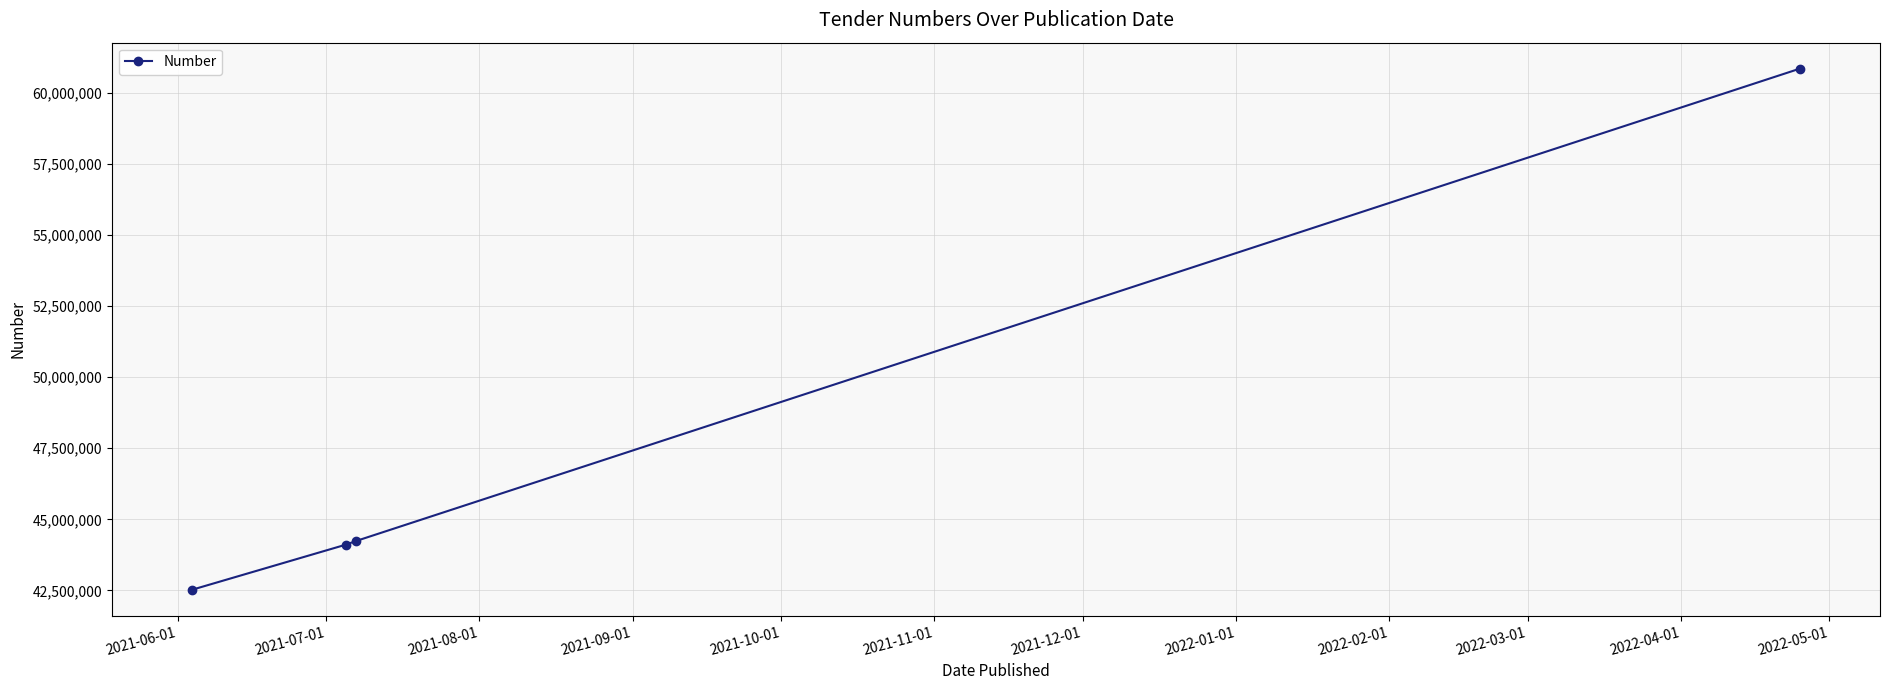

Reading right to left, list all the values displayed in this chart.

60836133	44233056	44107909	42528705